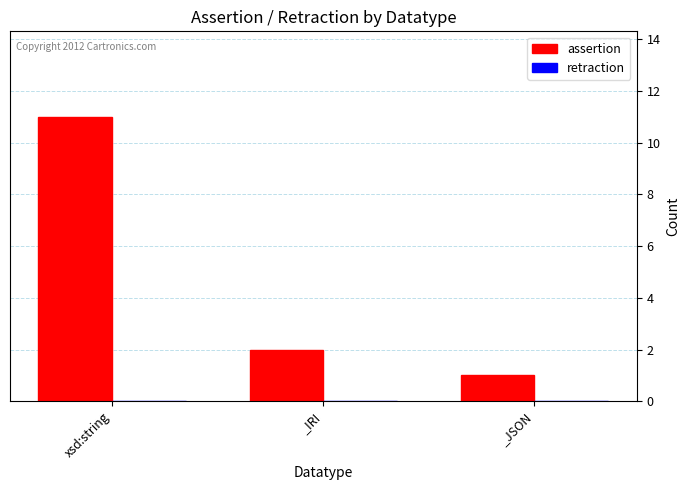

How many bars are there in total?

3